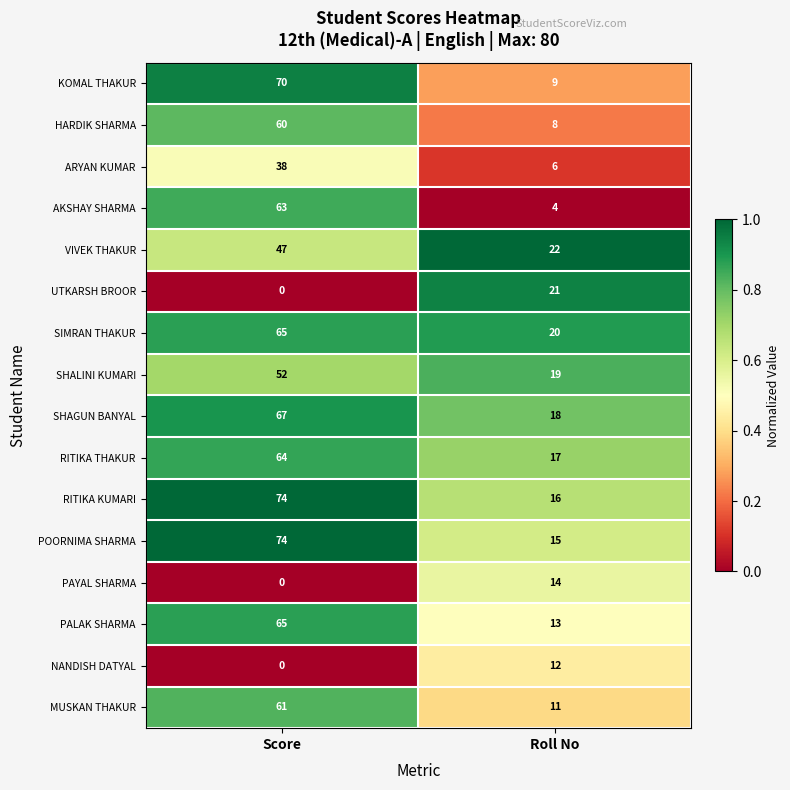

How many categories are shown in the chart?

2